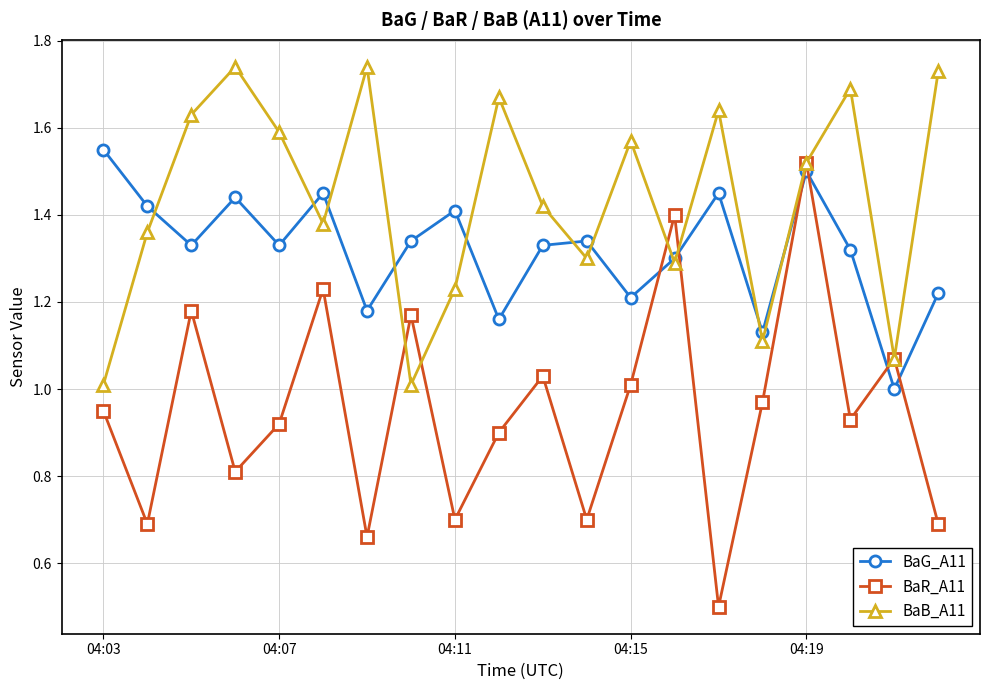

True or false: BaR_A11 has more than 0 points higher than both neighbors.

True